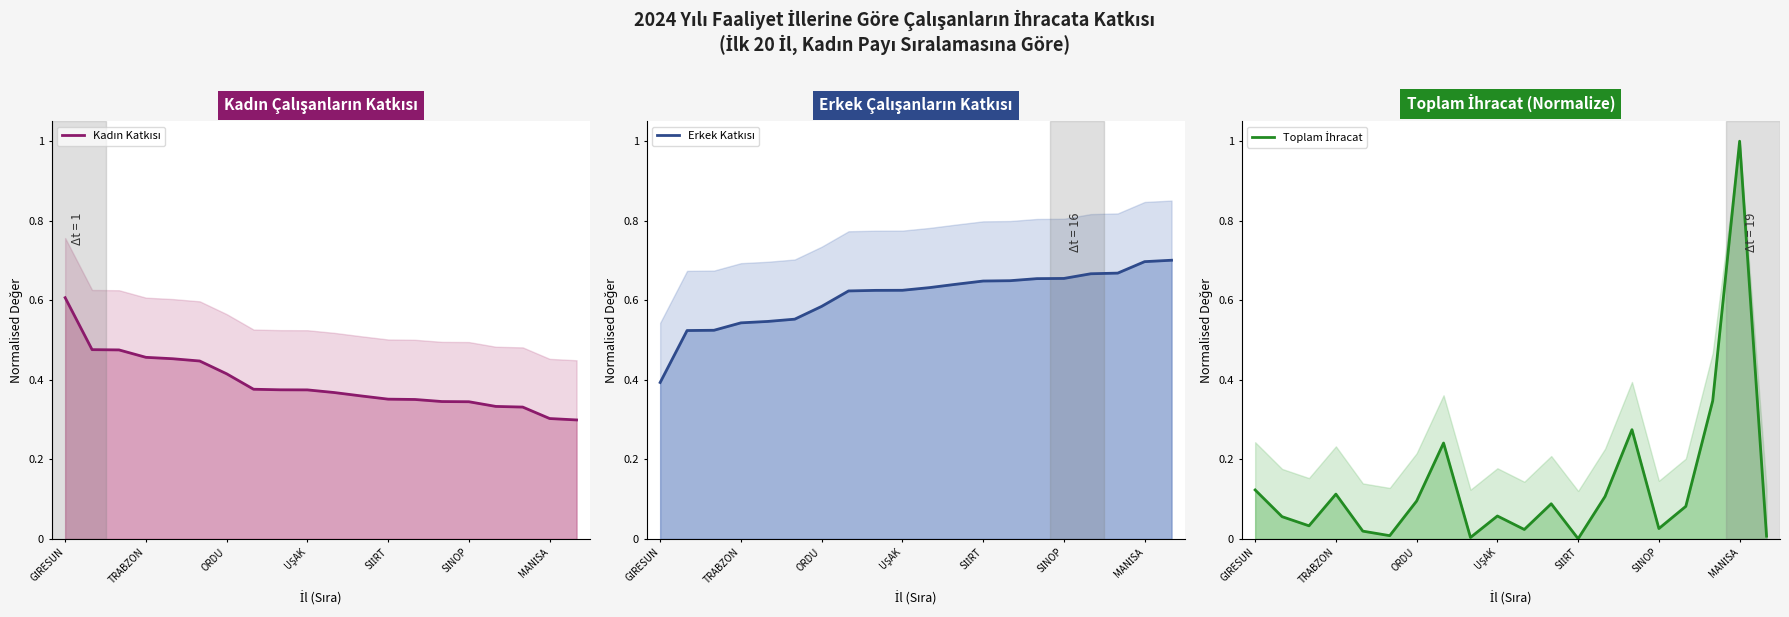

True or false: Toplam İhracat and Kadın Katkısı intersect in this chart.

True